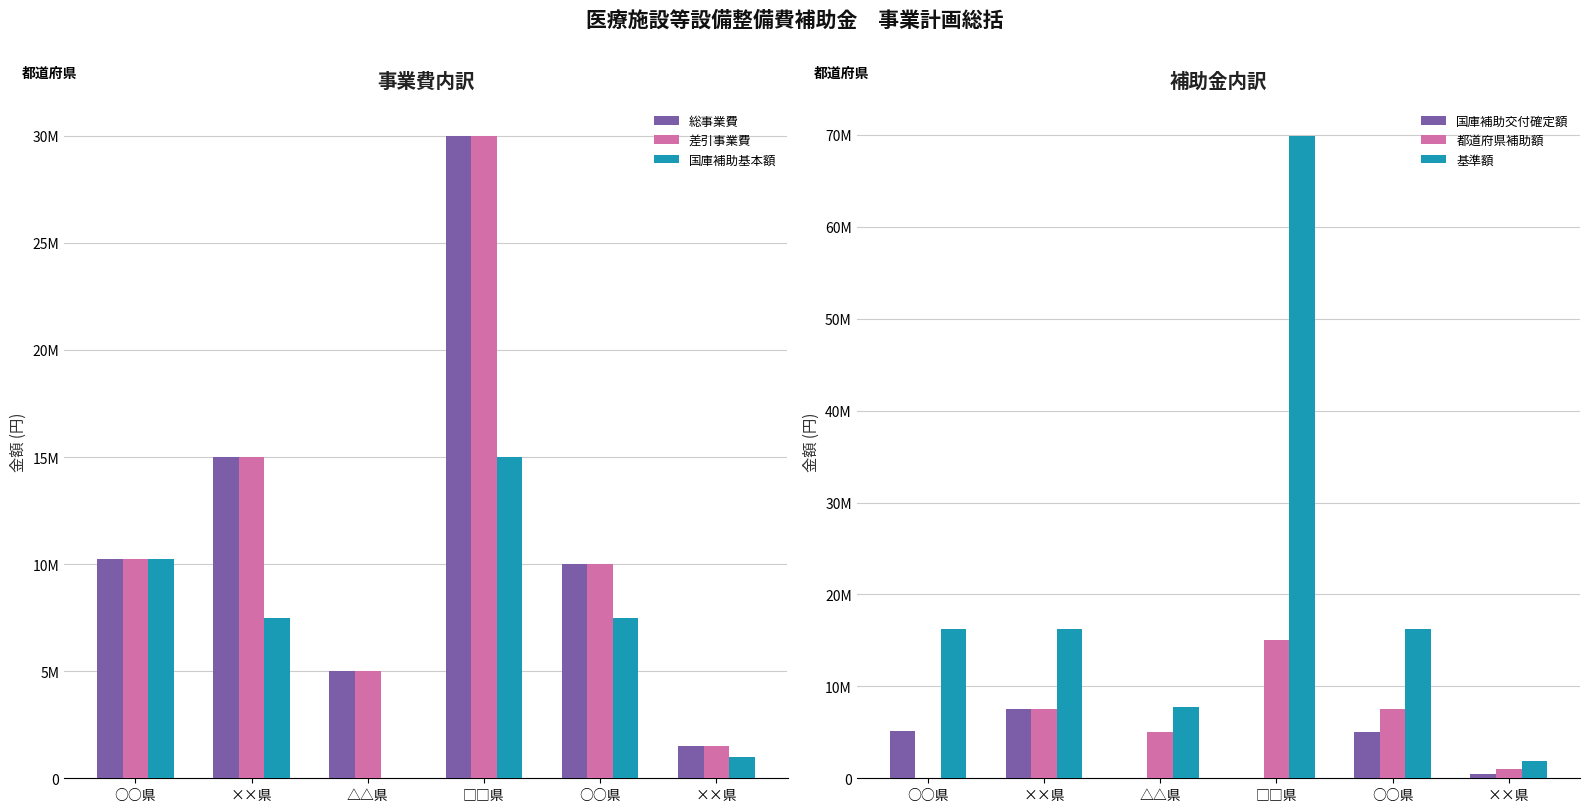

At which category is the sum across all series the highest?

□□県